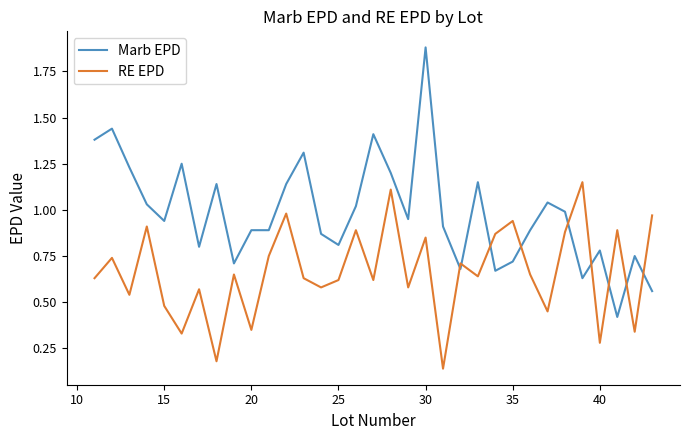

Which series has the largest range (max minus min)?

Marb EPD